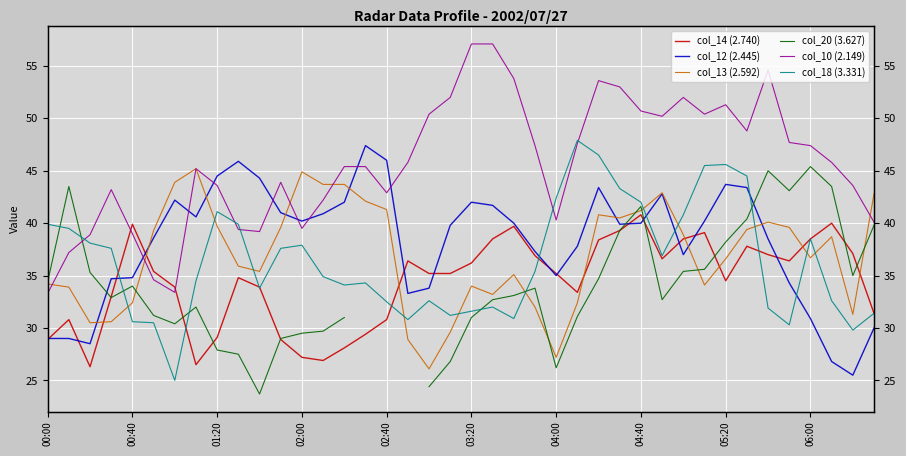

How many series are shown in this chart?

6